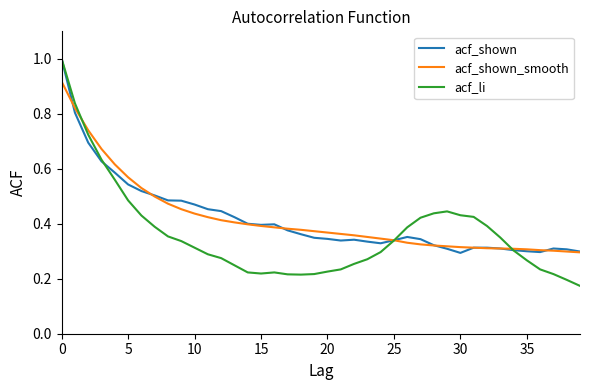

Which series has the widest spread of values?

acf_li